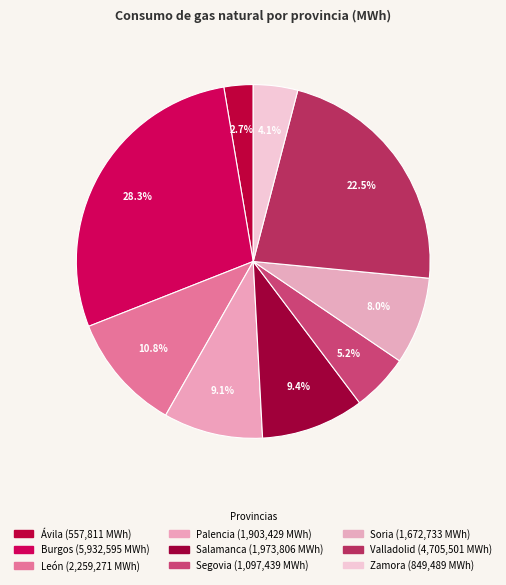

Does Zamora represent more than half of the total?

No